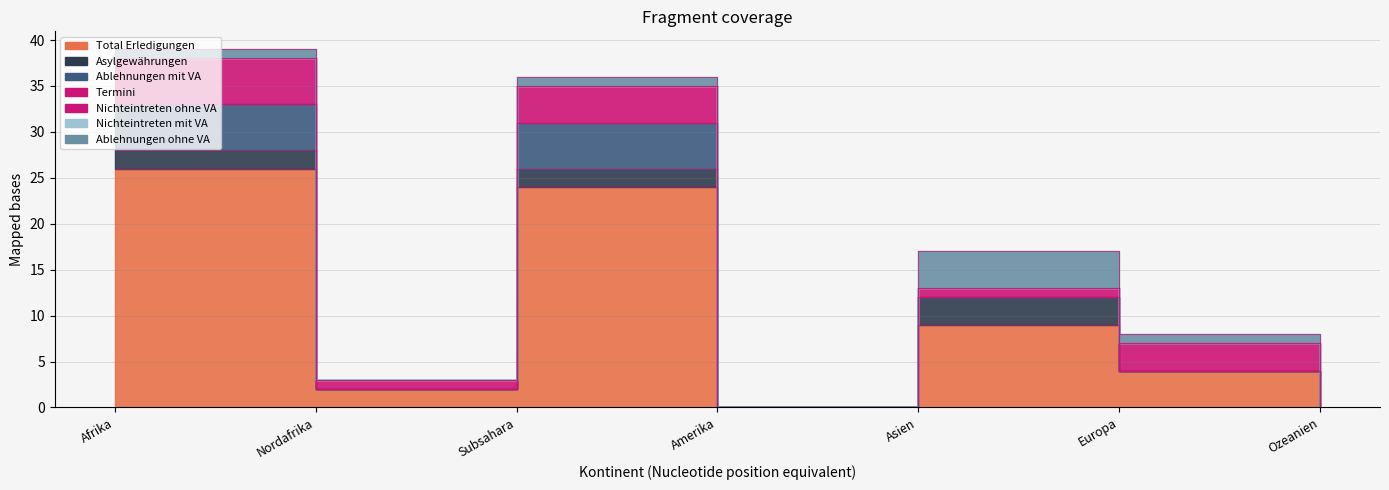

What is the label of the 4th point from the left?

Amerika